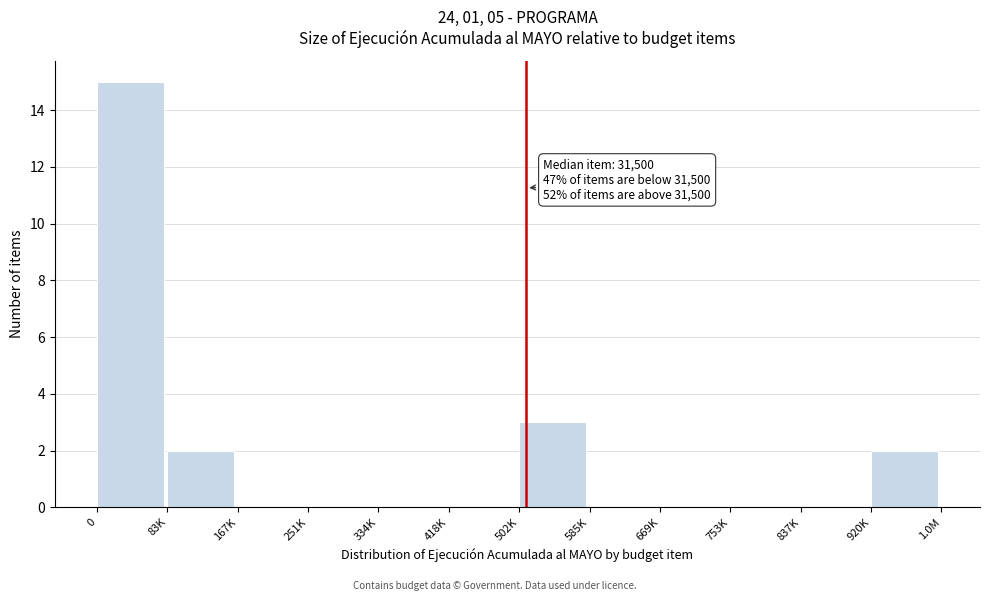

Reading left to right, extract all data points from this chart.

0=15	83K=2	167K=0	251K=0	334K=0	418K=0	502K=3	585K=0	669K=0	753K=0	837K=0	920K=2